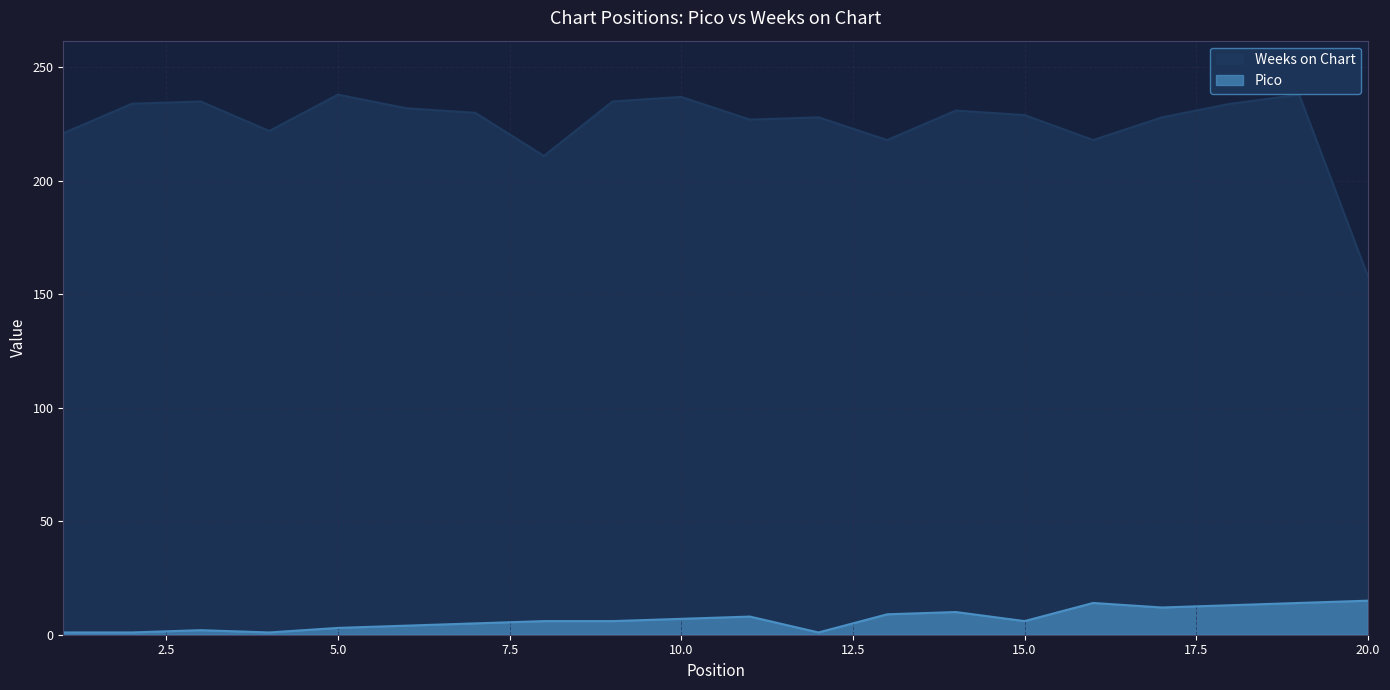

What is the total value across all series at 12?

229